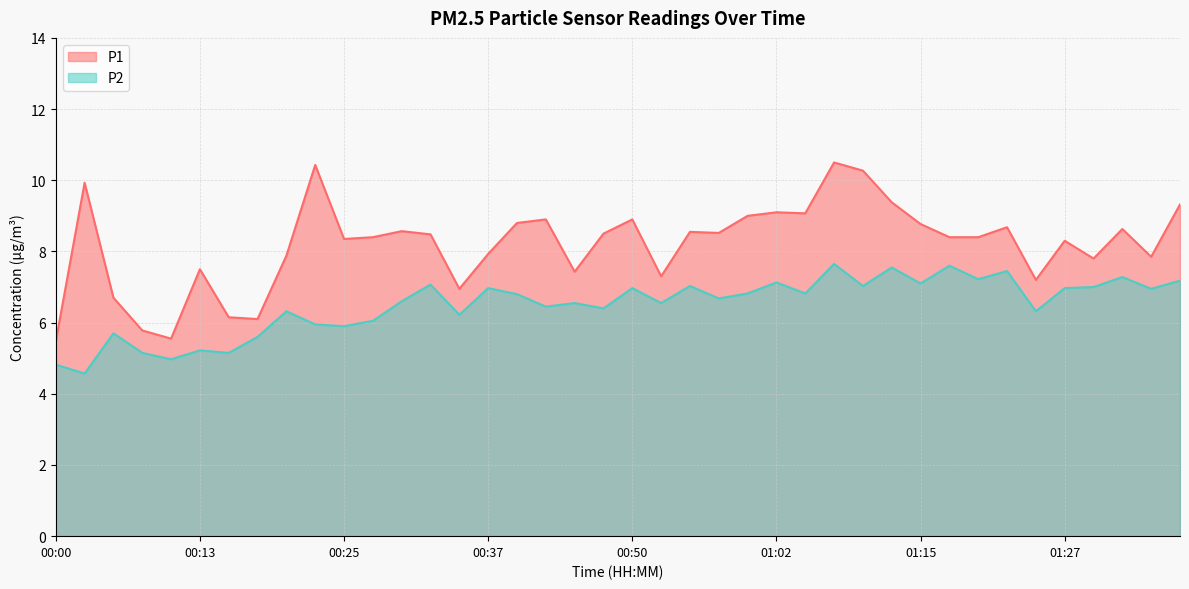

What is the highest value of the P2 series?

7.7